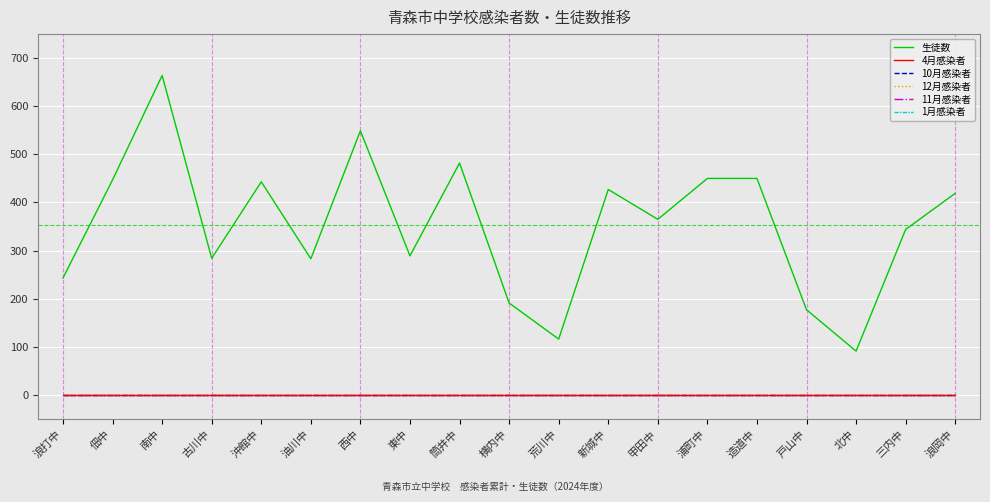

Does the chart display data point markers on the line(s)?

No